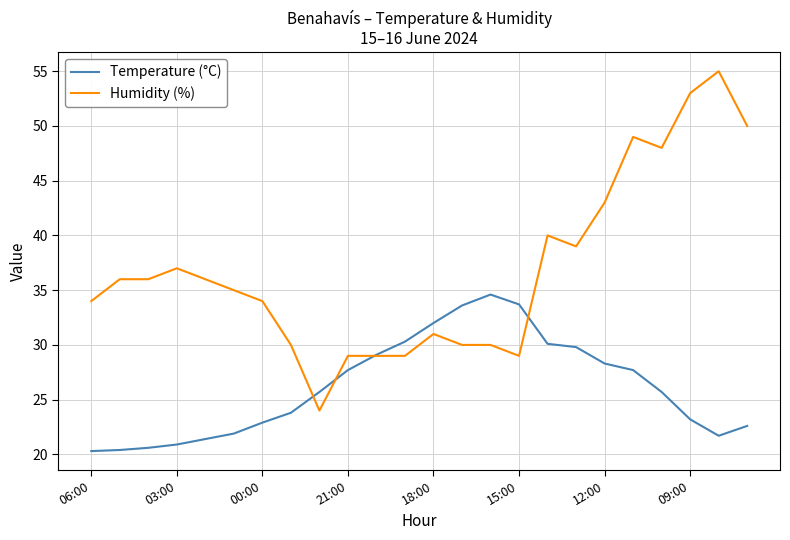

Rank the series by their average value, from highest to lowest.

Humidity (%), Temperature (°C)